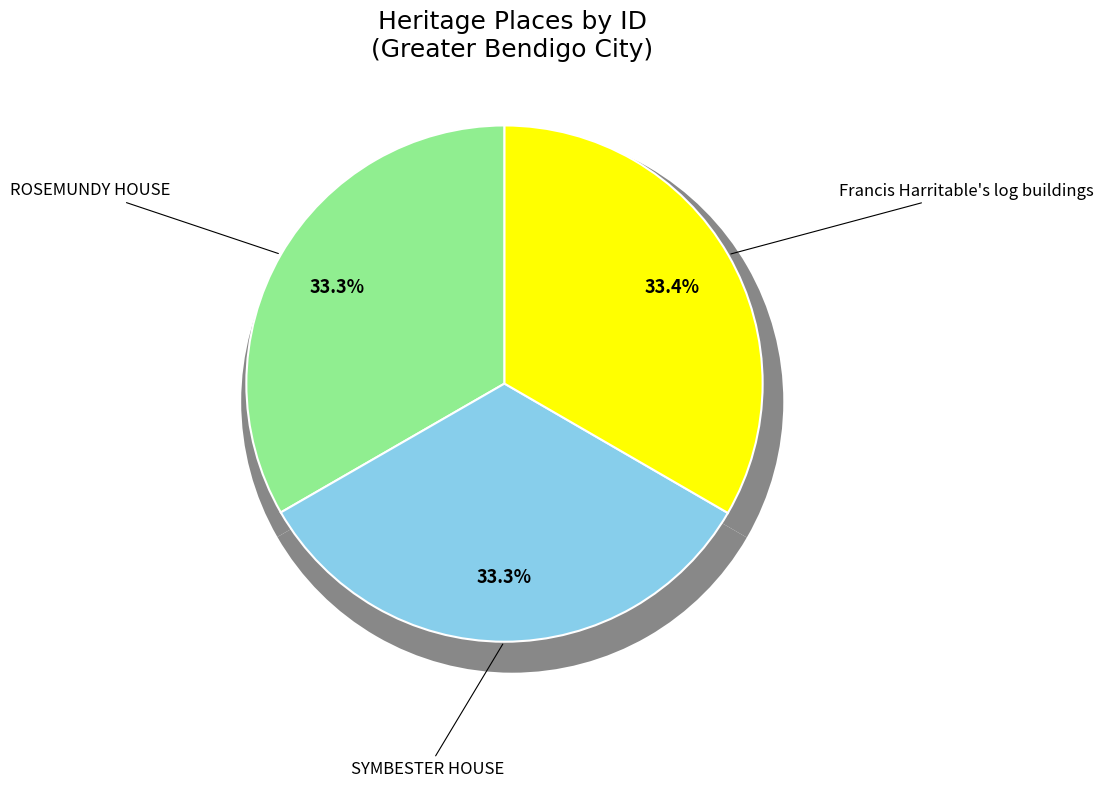

Is ROSEMUNDY HOUSE the majority of the pie?

No